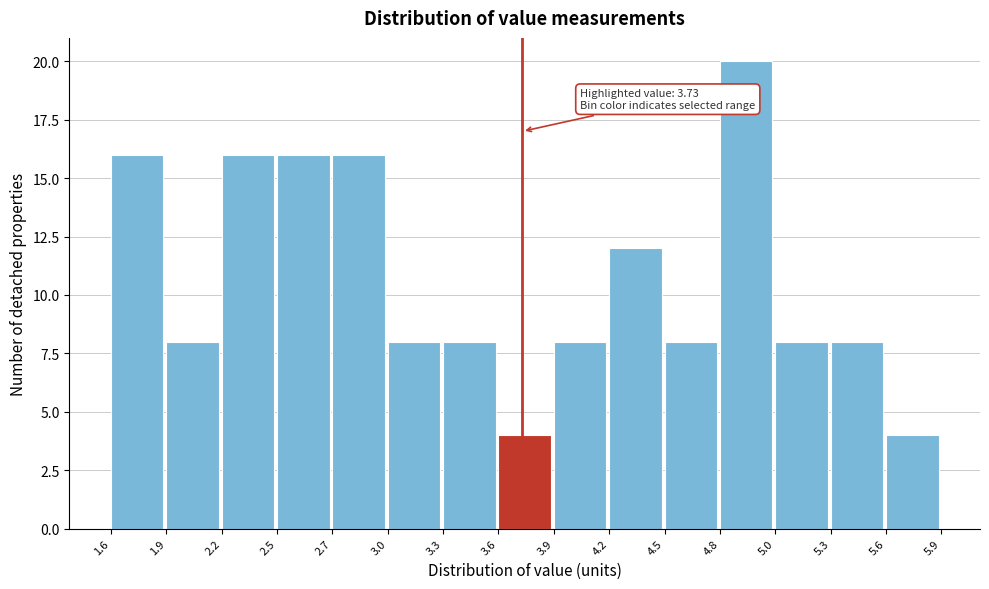

Which range on the x-axis has the tallest bar?

4.8 to 5.0